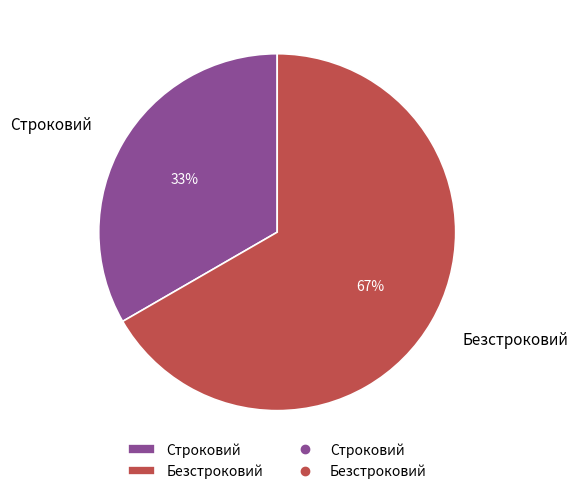

Rank the categories by value from lowest to highest.

Строковий, Безстроковий